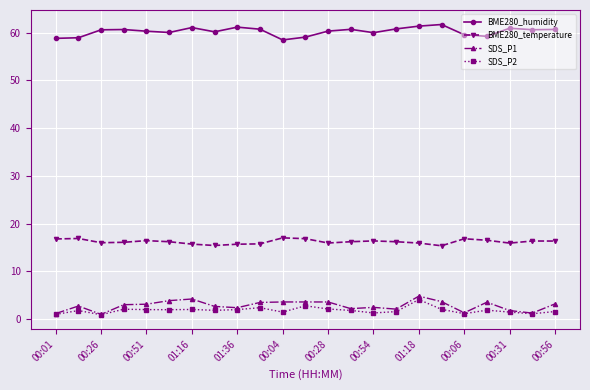

What is the average value of the SDS_P1 series?

2.8